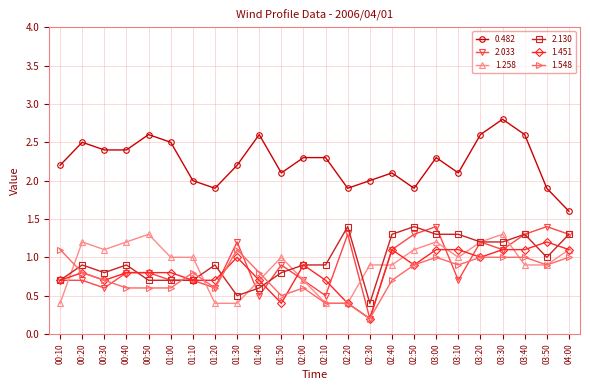

What is the minimum value for 2.130?

0.4